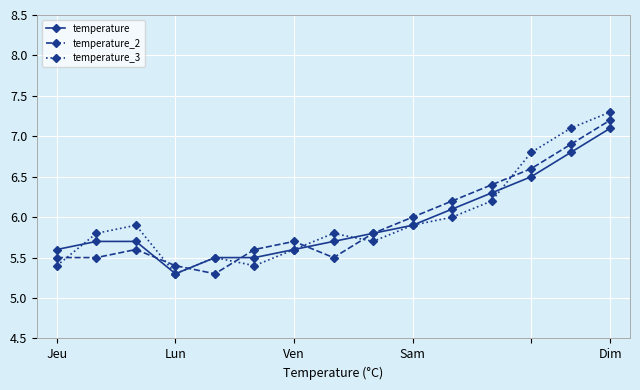

What is the minimum value shown in the chart?

5.3